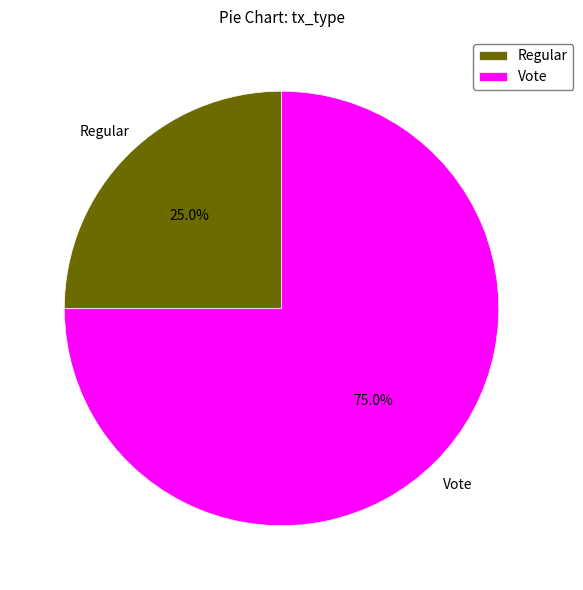

Does Vote represent more than half of the total?

Yes